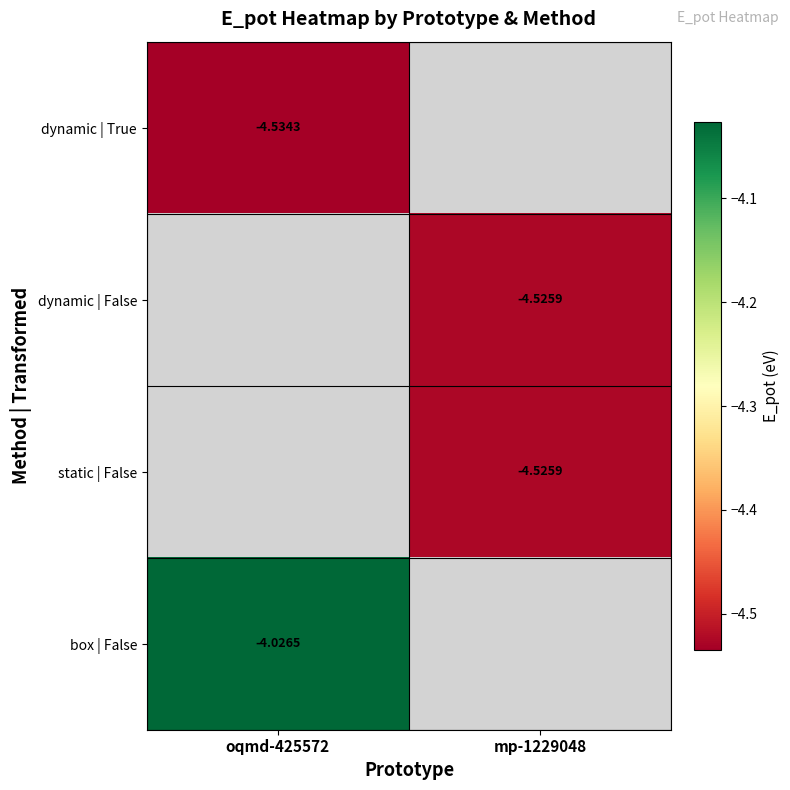

Is the value of dynamic | True at oqmd-425572 greater than the value of box | False at oqmd-425572?

No